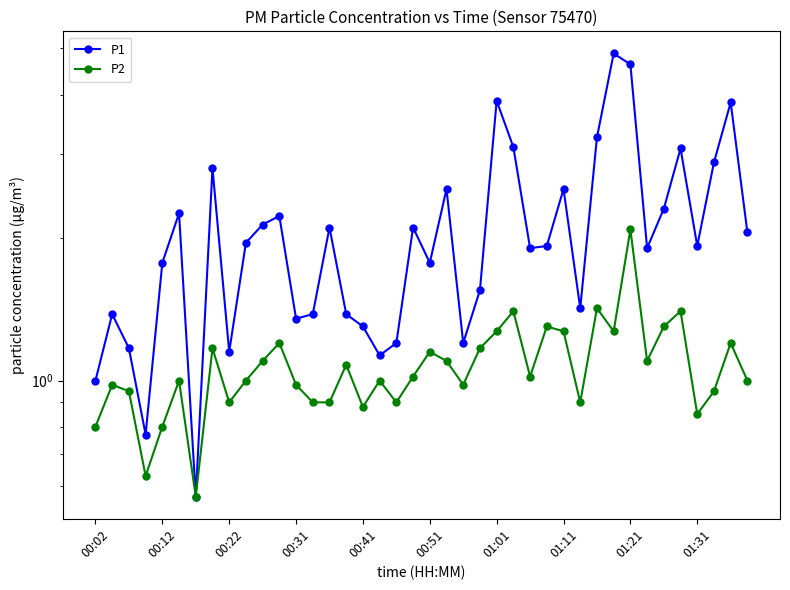

True or false: P2 and P1 intersect in this chart.

False